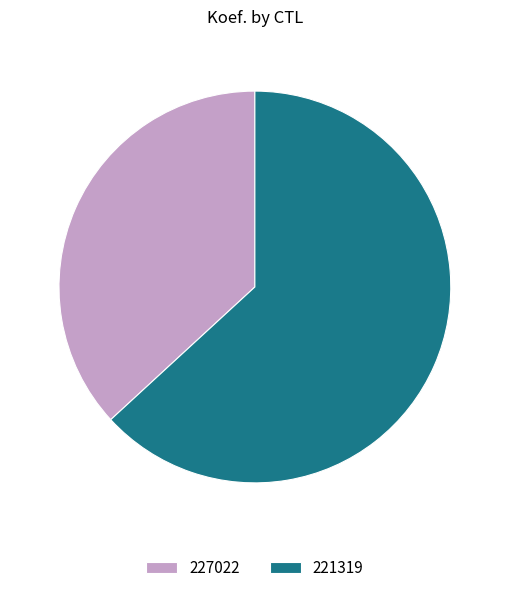

Do 227022 and 221319 together represent more than half of the pie?

Yes